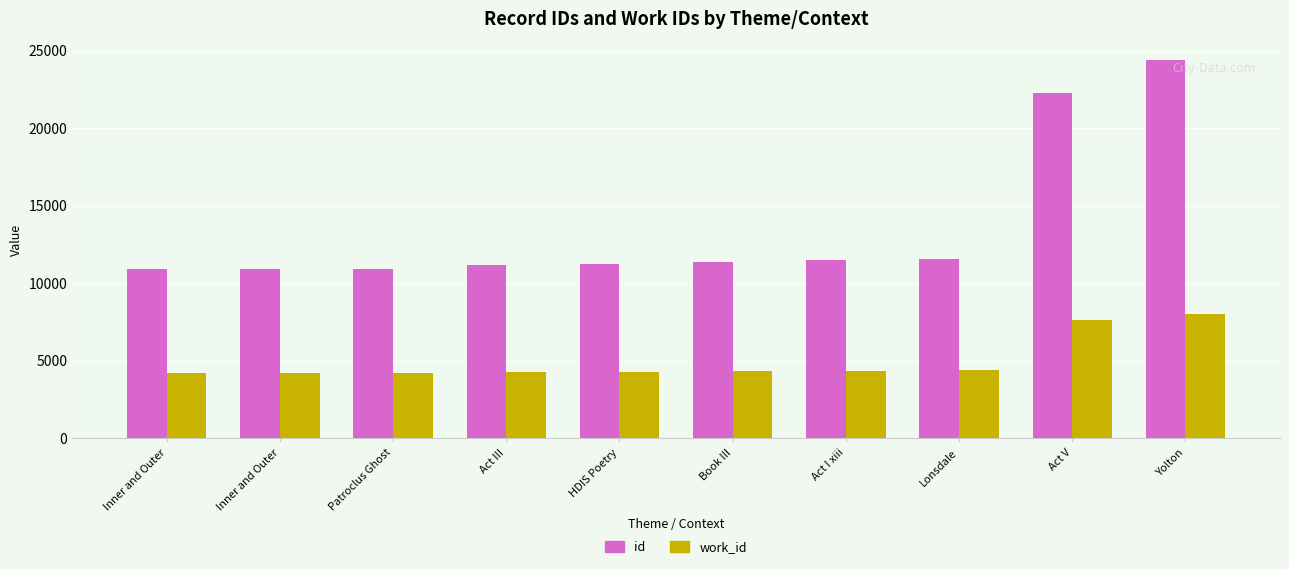

What is the total value across all series at Book III?

15684